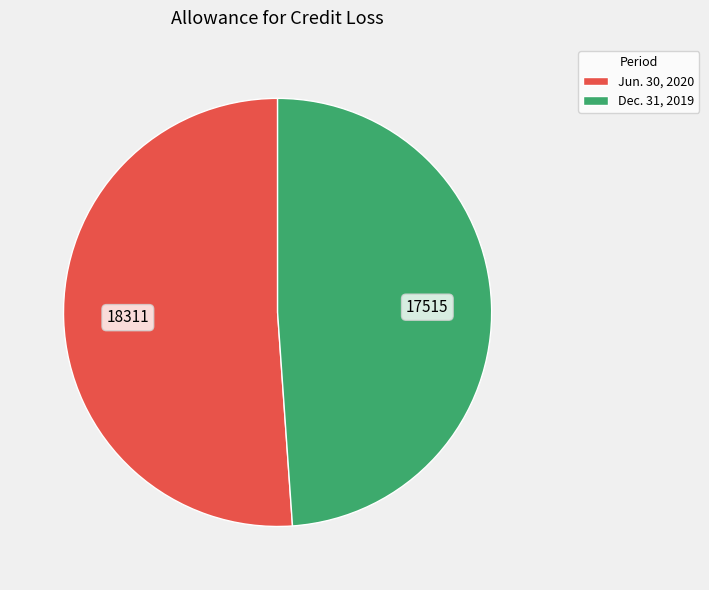

How many slices are in this pie chart?

2